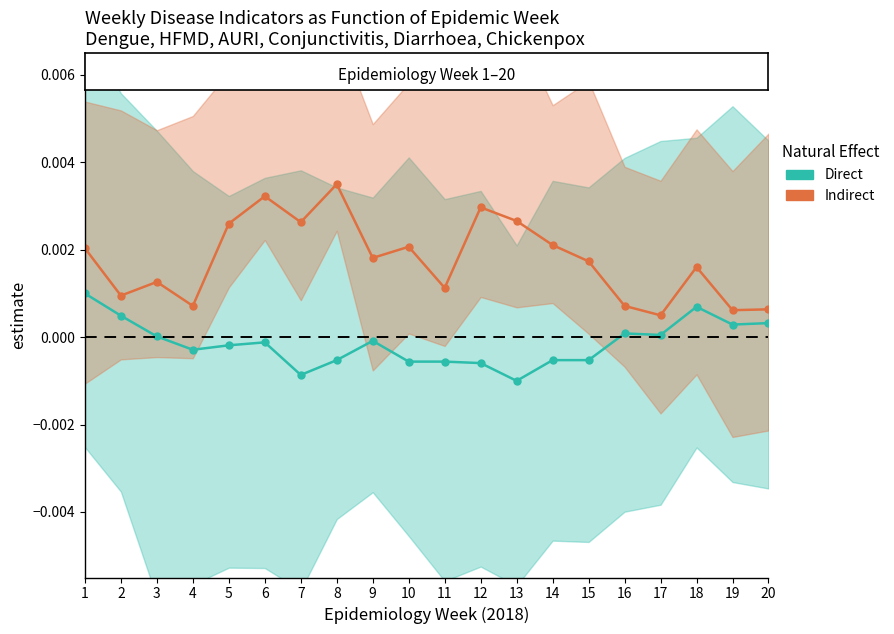

The value of Indirect at 17 is 0.0. True or false?

False